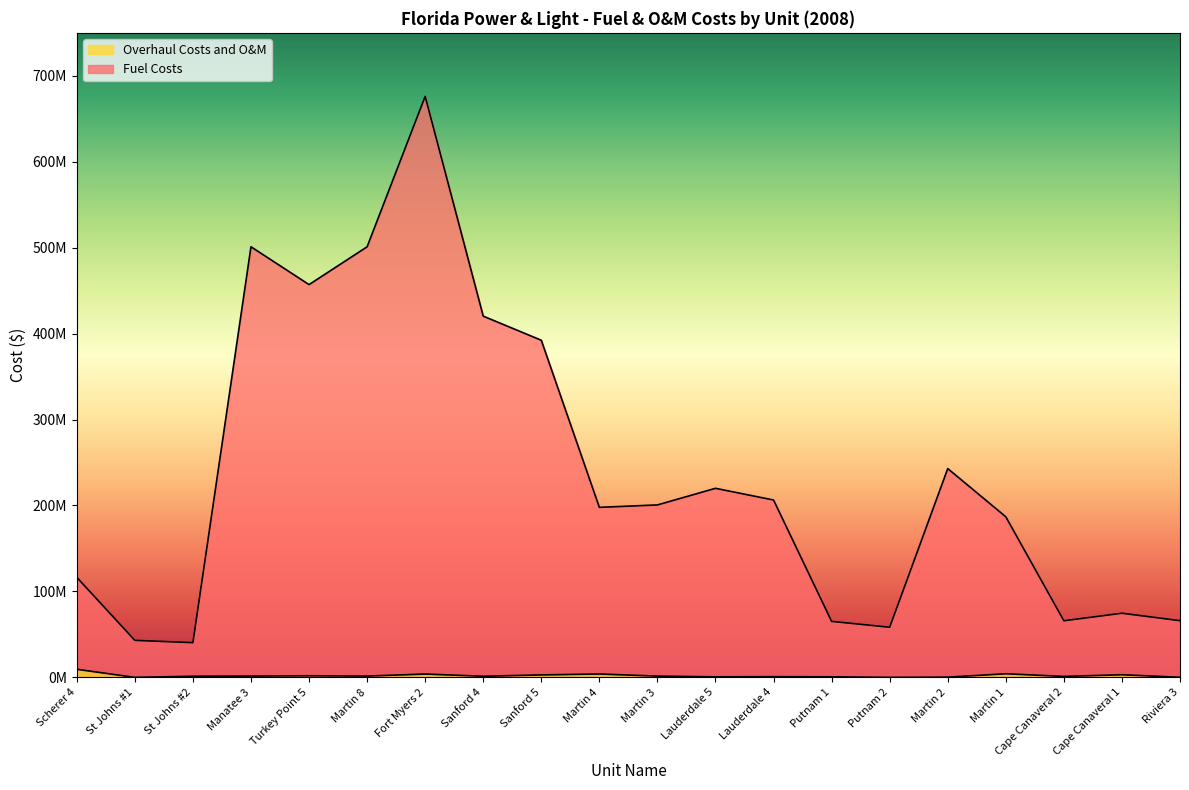

At which category is the sum across all series the highest?

Fort Myers 2